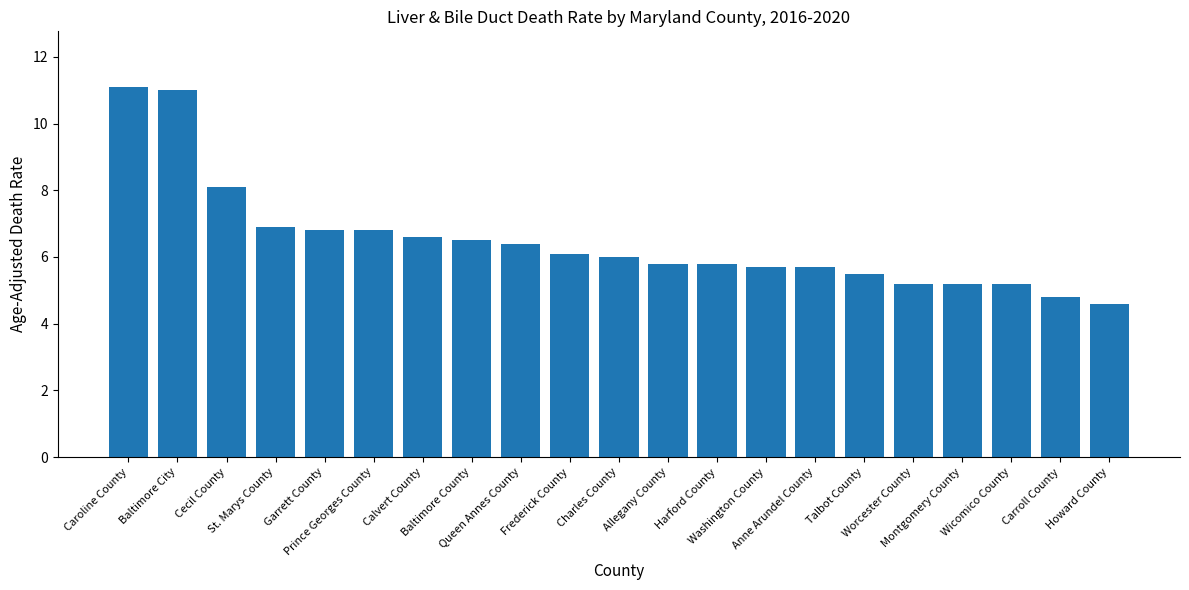

What is the smallest value displayed?

4.6